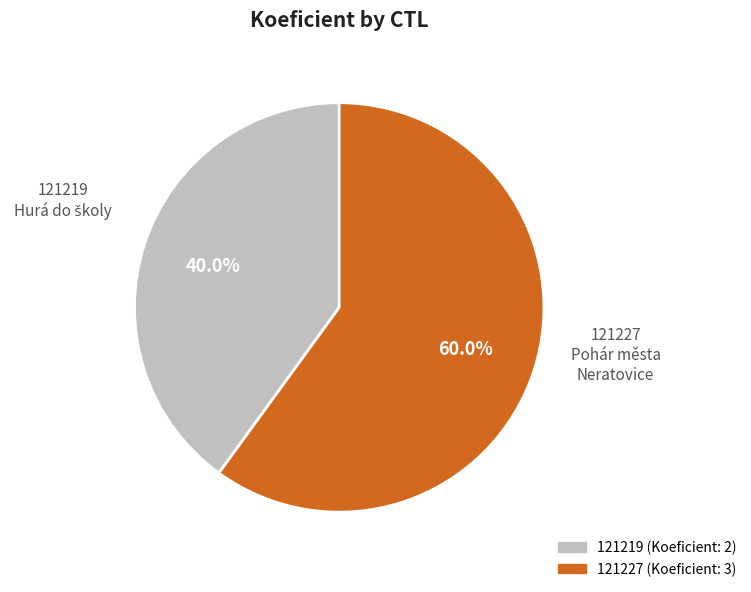

Is there a majority slice in this chart?

Yes